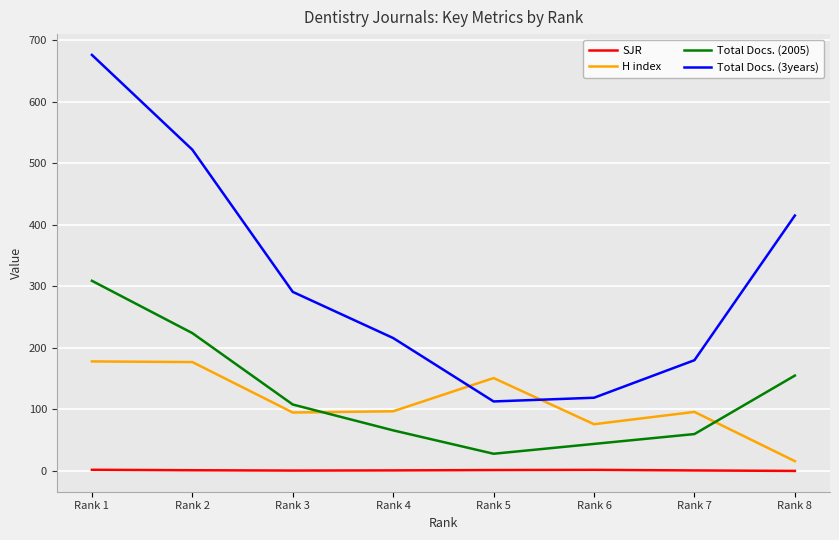

Which series has the largest total across all categories?

Total Docs. (3years)